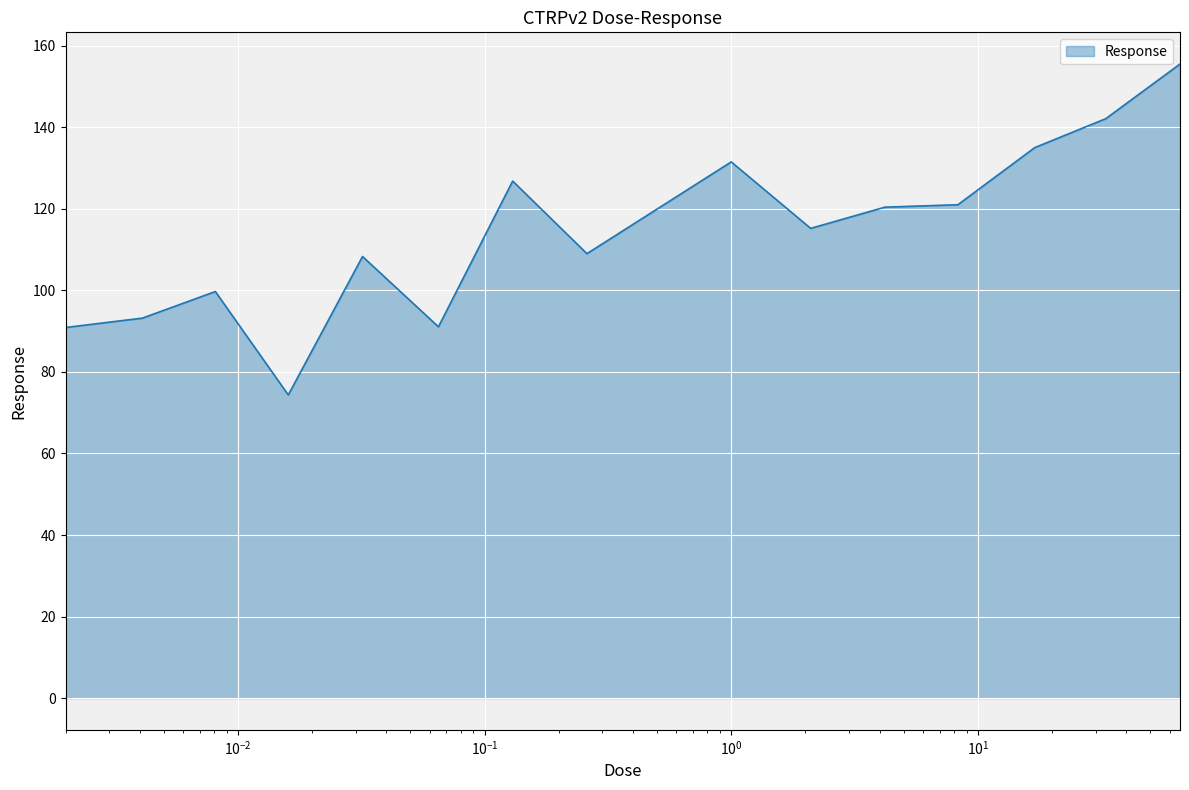

What is the sum of all values?

1714.0